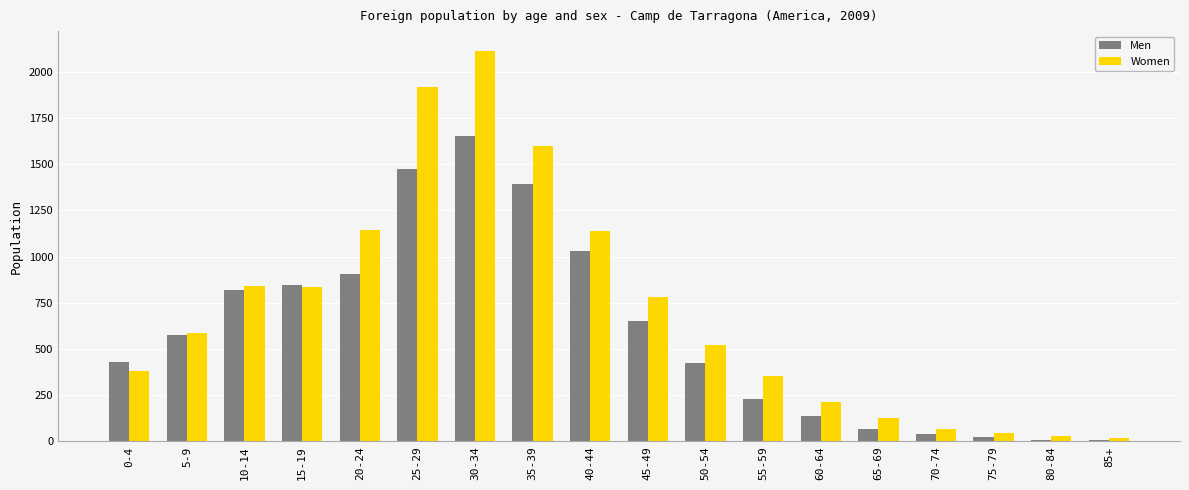

At which label does Men reach its peak?

30-34